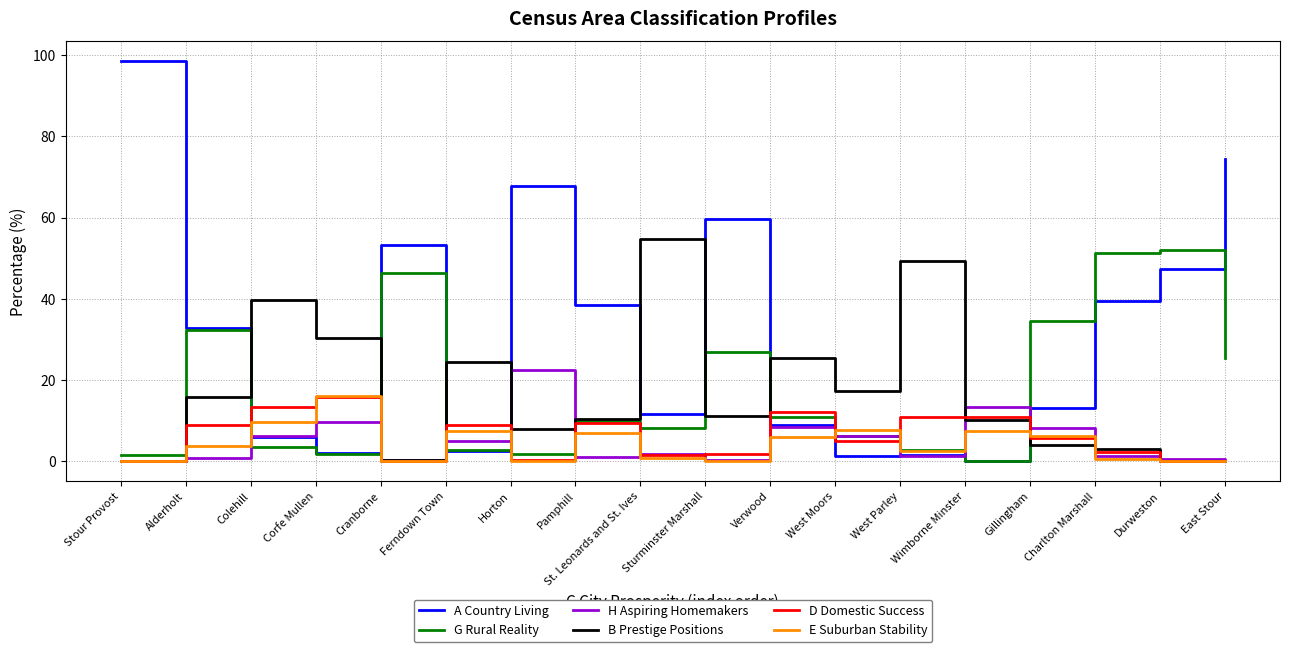

What is the difference between the highest and lowest values at East Stour?

74.5